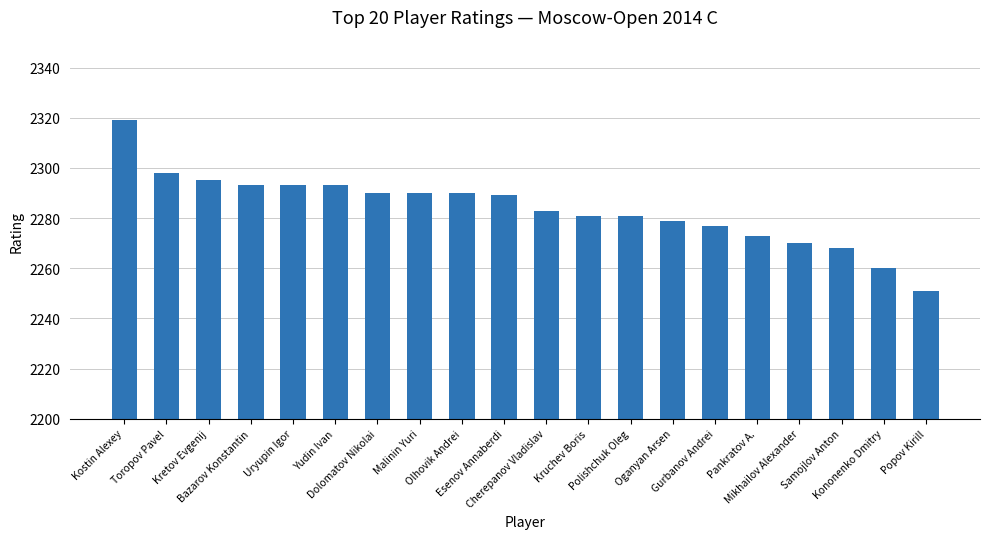

Are the bars horizontal?

No